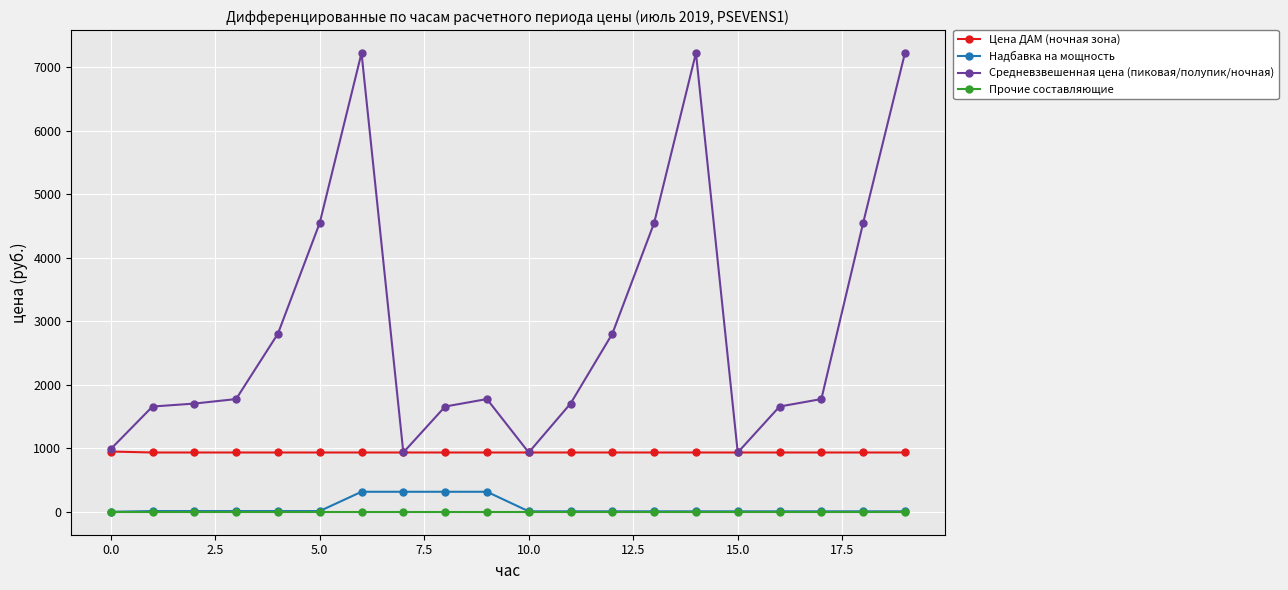

What is the average value of the Надбавка на мощность series?

69.4